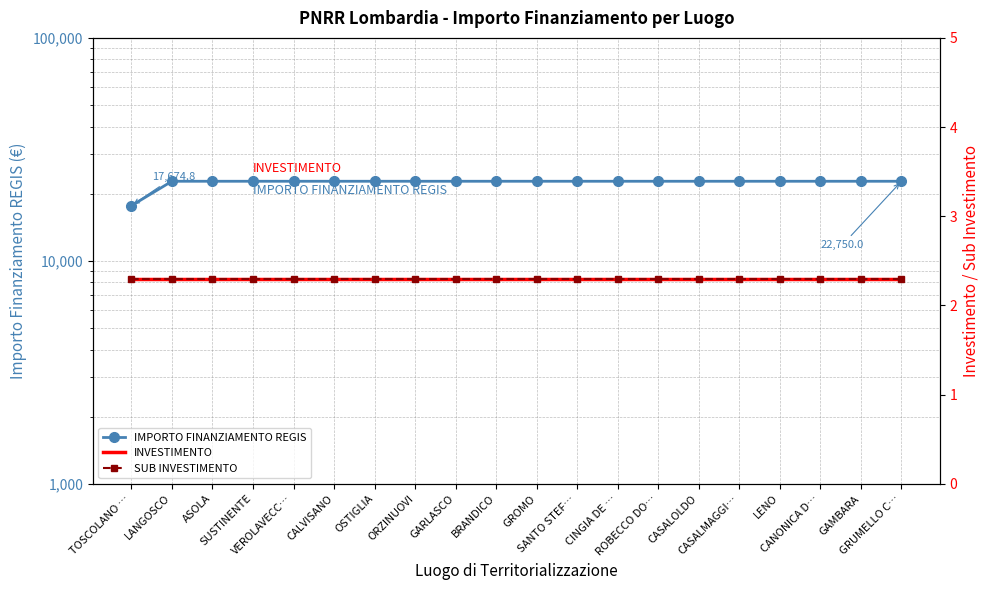

What is the label of the 9th point from the left?

GARLASCO